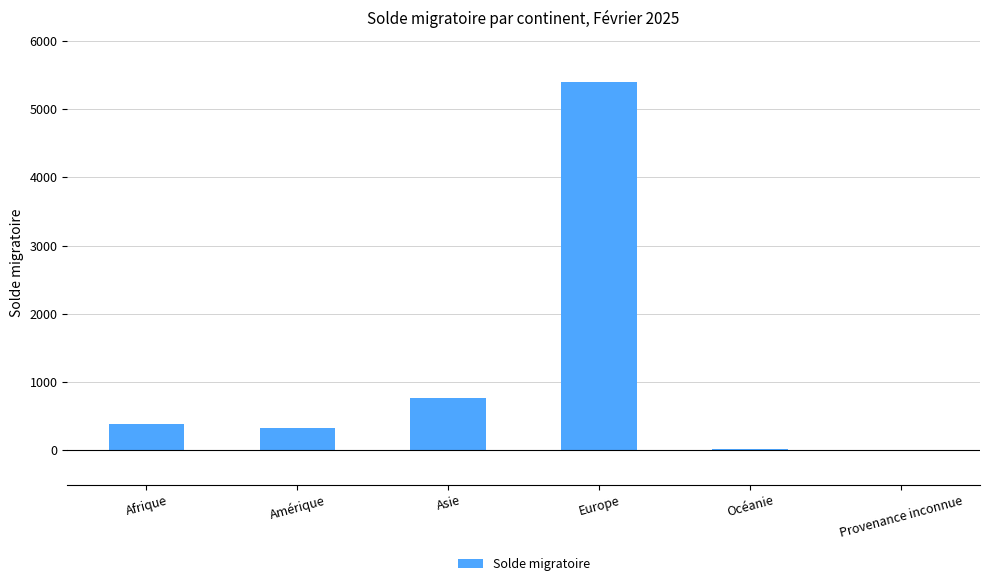

Where is the data nearest to the value 2701?

Asie